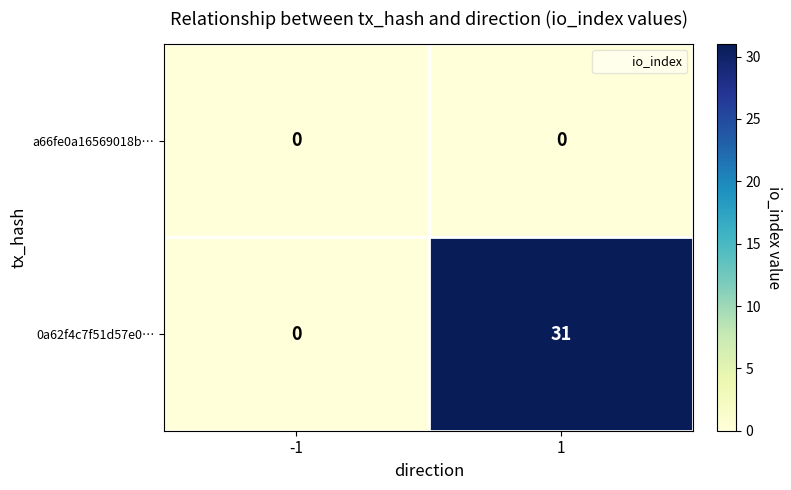

Reading right to left, extract all data points from this chart.

a66fe0a16569018b…: 0	0
0a62f4c7f51d57e0…: 31	0